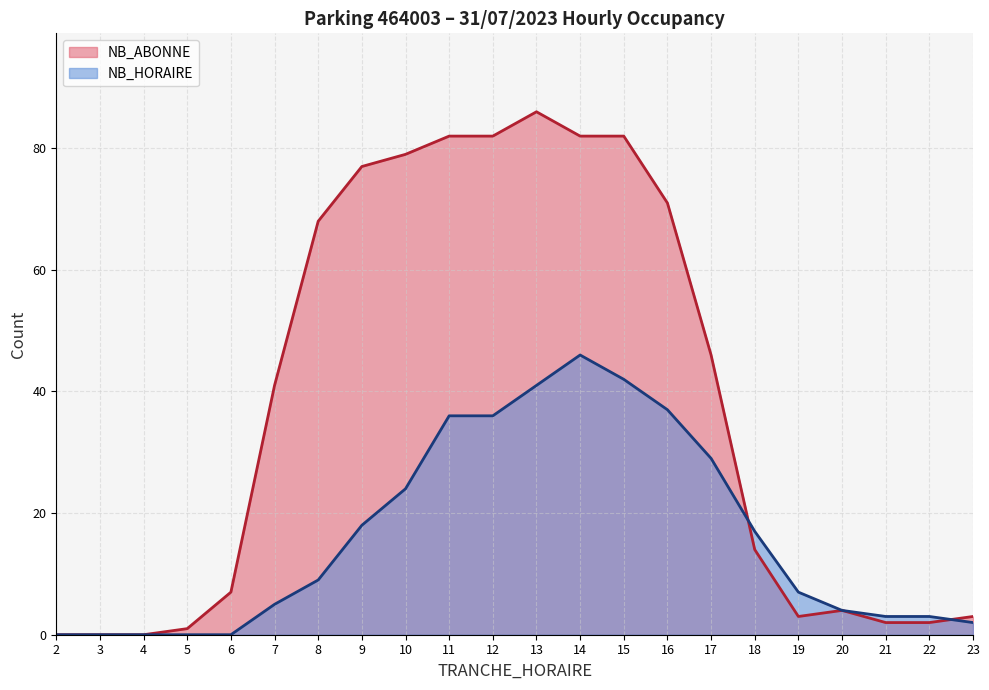

What is the value of the 7th point from the left?

68